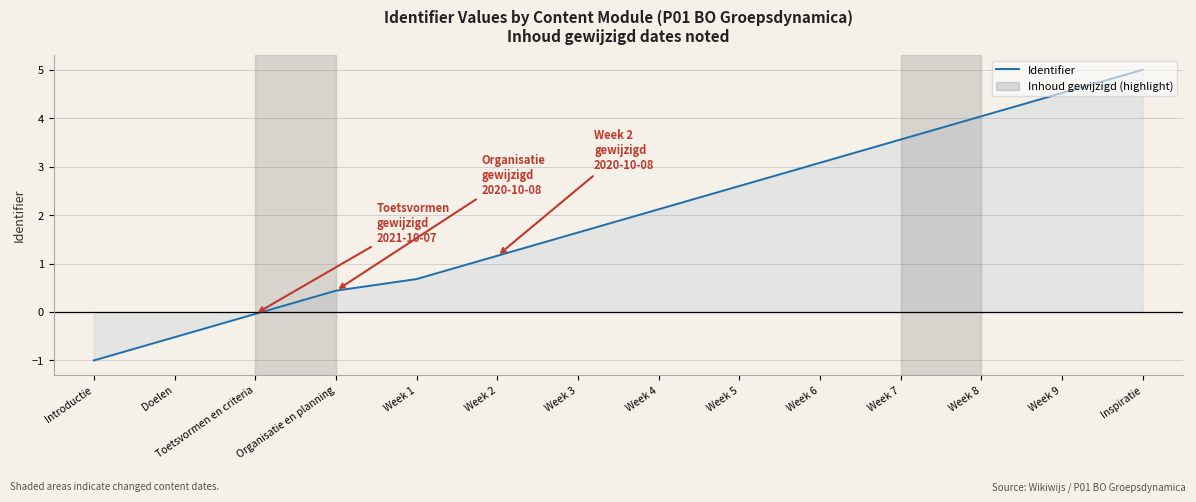

The chart shows a value of 1.6 at Week 3. True or false?

True